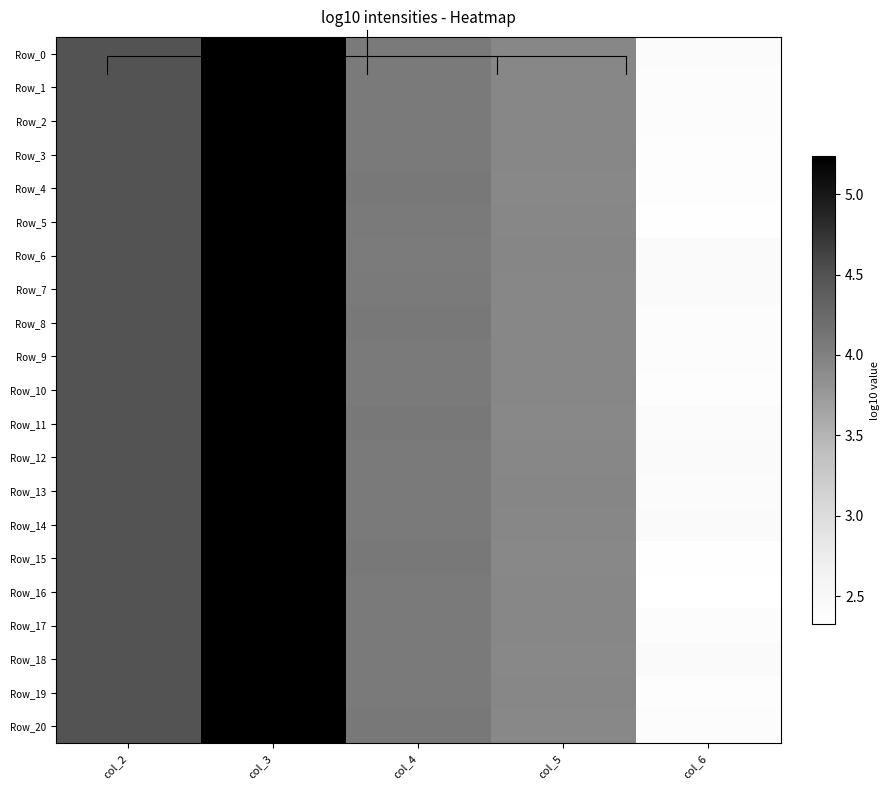

Which series changed the most between col_3 and col_5?

Row_11